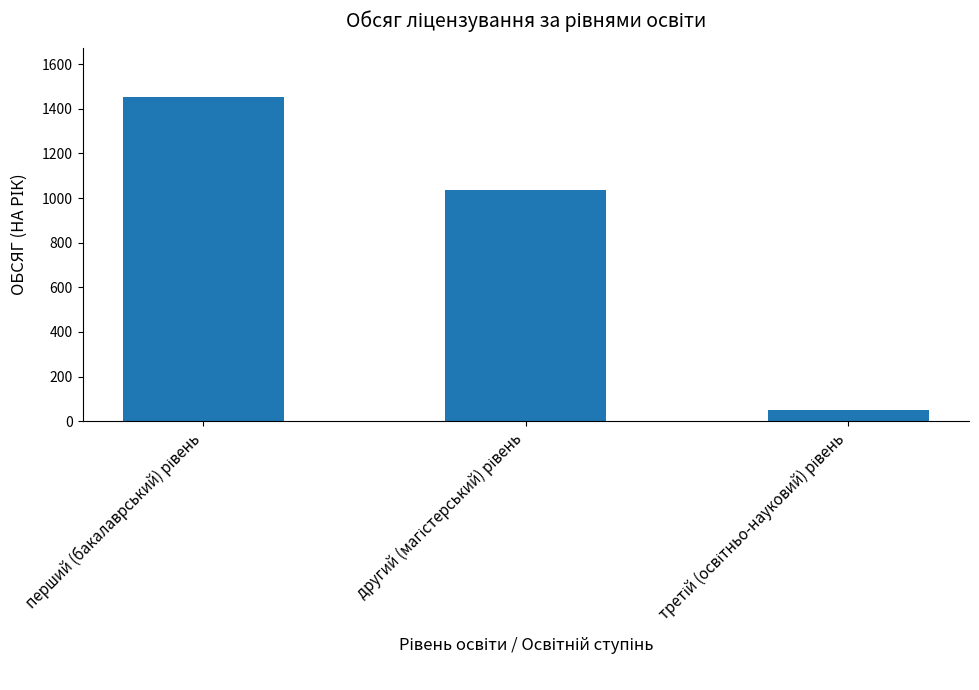

What is the value of the 3rd bar from the left?

48